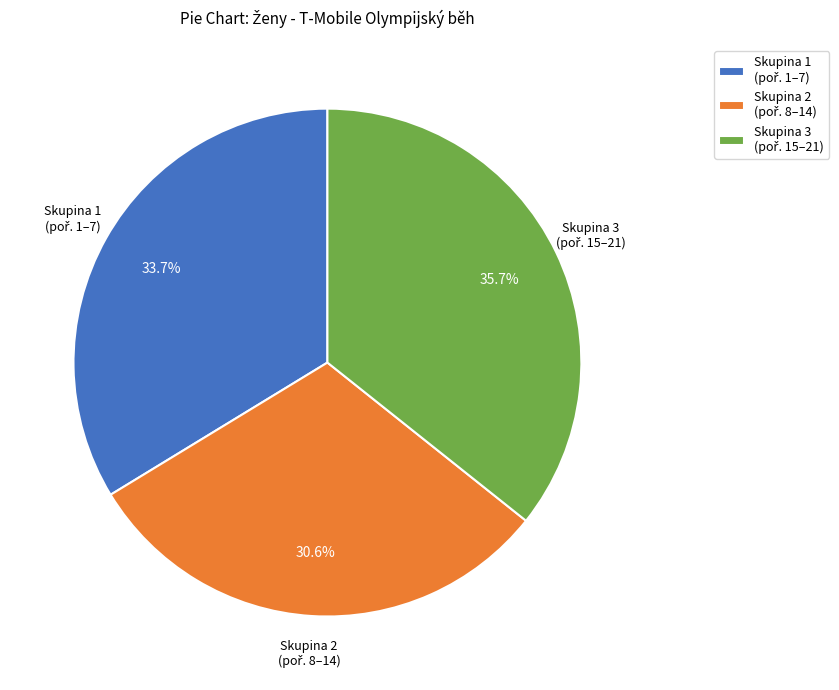

Is there any slice that represents more than half of the pie?

No